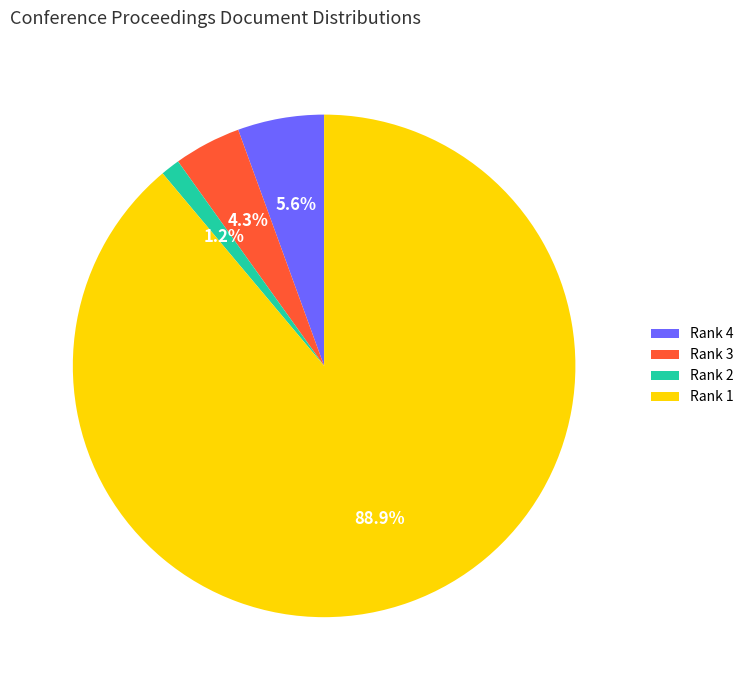

What is the largest slice in the pie chart?

Rank 1